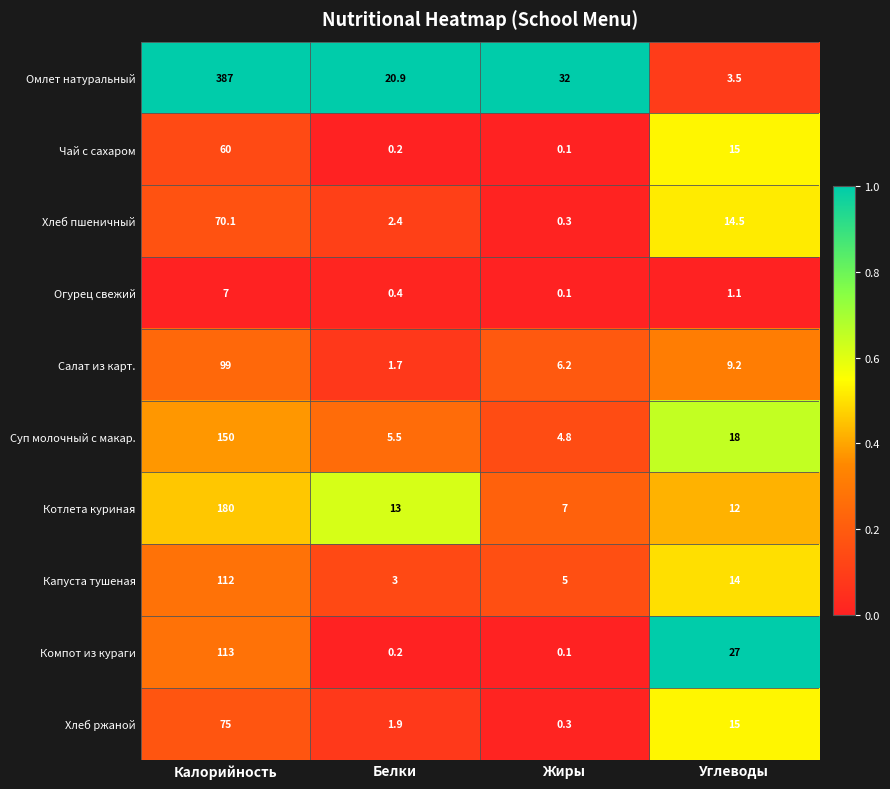

Is it true that Капуста тушеная equals 3.0 at Белки?

True